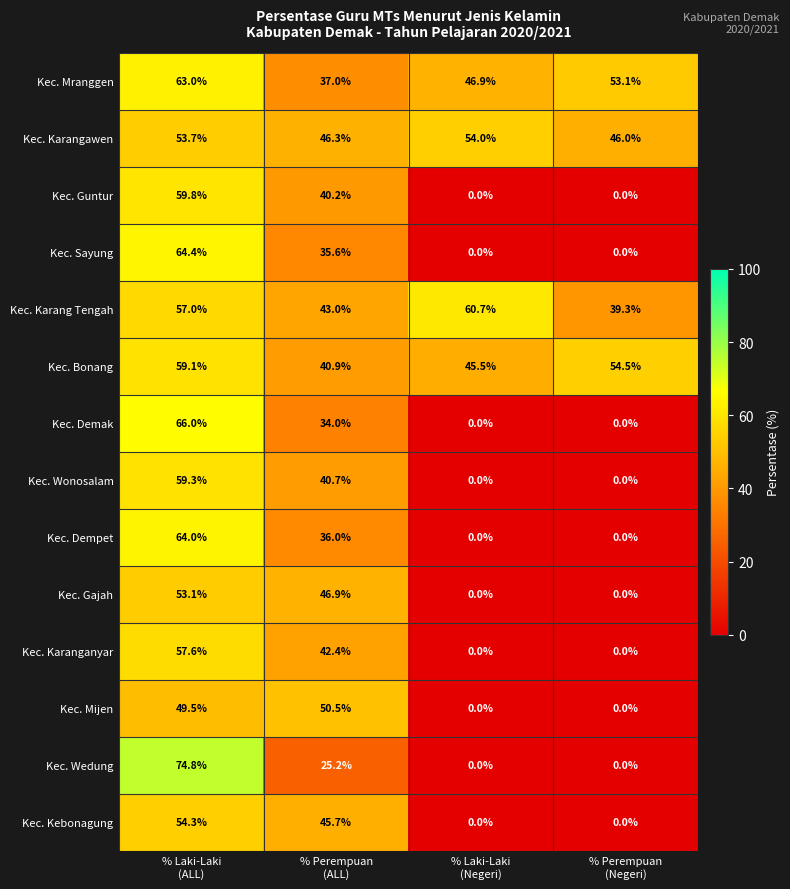

At how many categories does at least one series exceed 15?

4